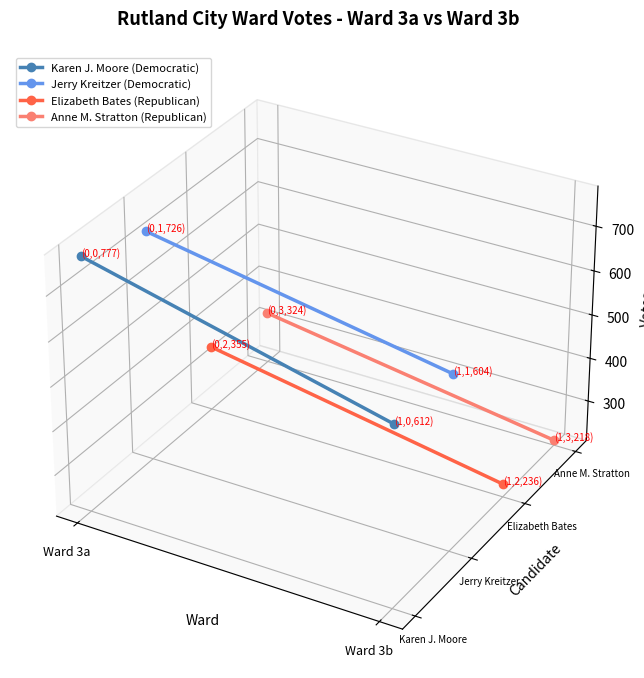

At which label does Jerry Kreitzer (Democratic) reach its peak?

Ward 3a